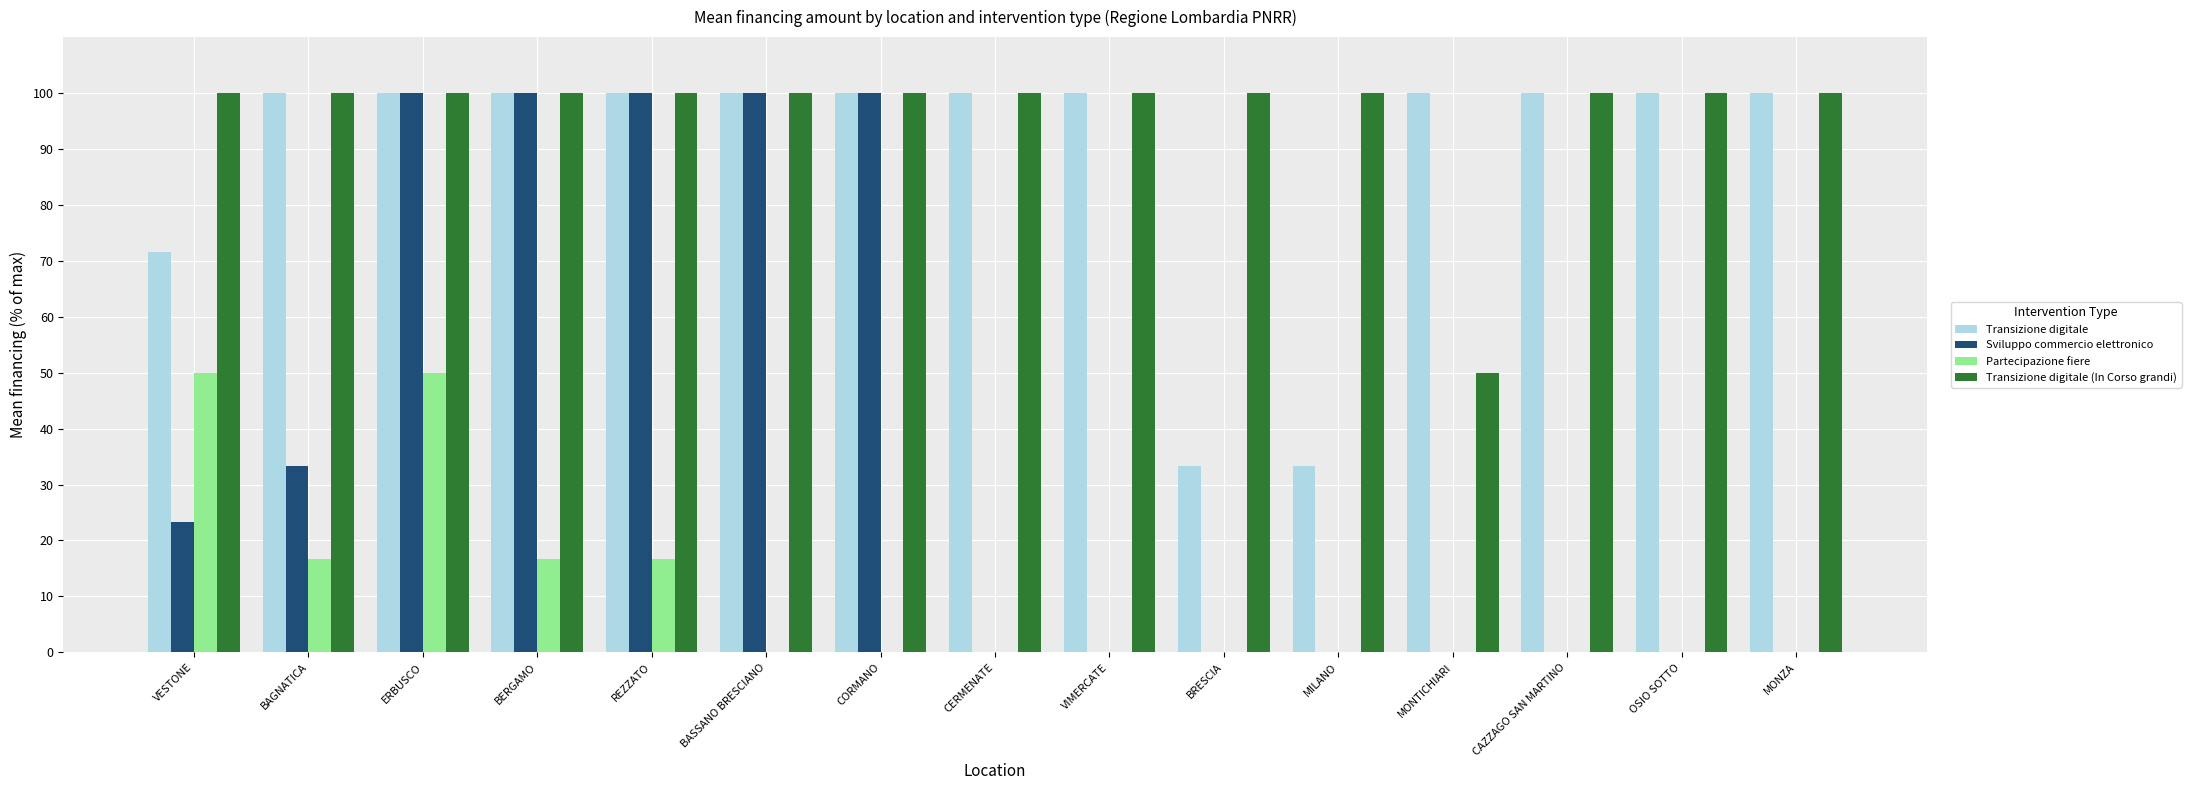

How many data points does each series have?

15